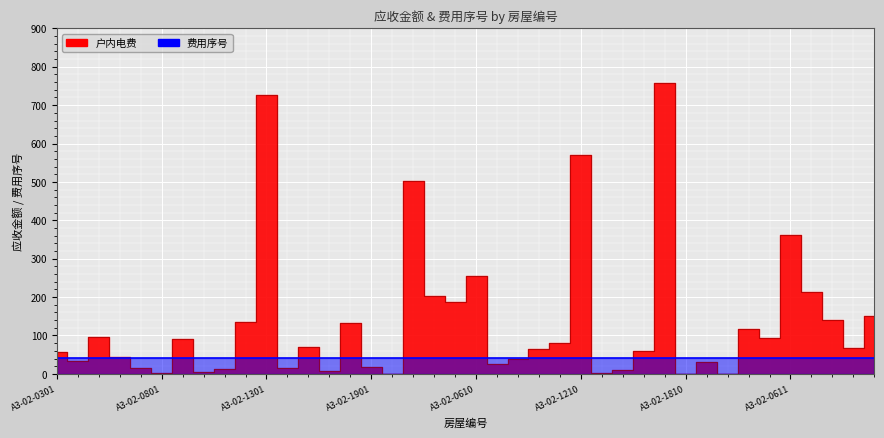

Reading right to left, what are all the values shown in this chart?

151.2	68.2	141.2	213.3	361.5	94.2	117.2	0.5	30.7	0.1	758.8	60.9	10.9	1.1	570.0	81.4	64.0	38.2	26.8	256.2	188.4	201.9	503.2	0.1	17.5	131.7	6.8	70.6	15.6	725.7	134.8	13.0	4.8	91.0	1.2	15.5	43.0	95.7	34.6	56.7